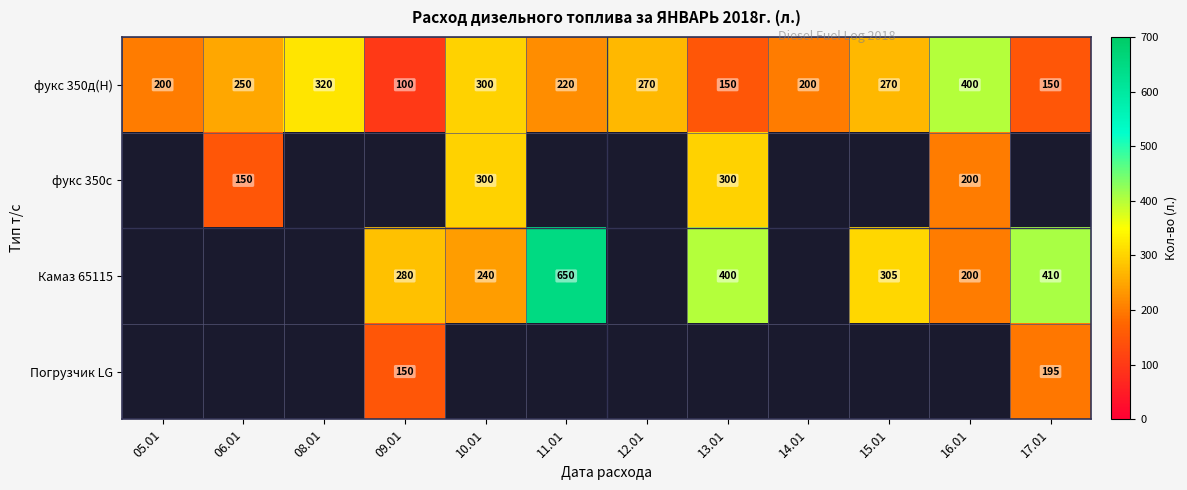

The value of фукс 350д(Н) at 12.01 is 358. True or false?

False